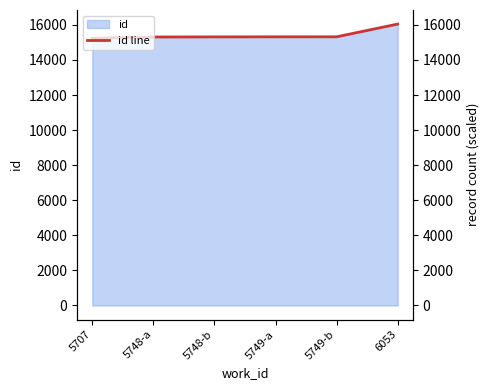

Reading left to right, transcribe all the data shown in this chart.

5707=15231	5748-a=15307	5748-b=15313	5749-a=15317	5749-b=15318	6053=16044